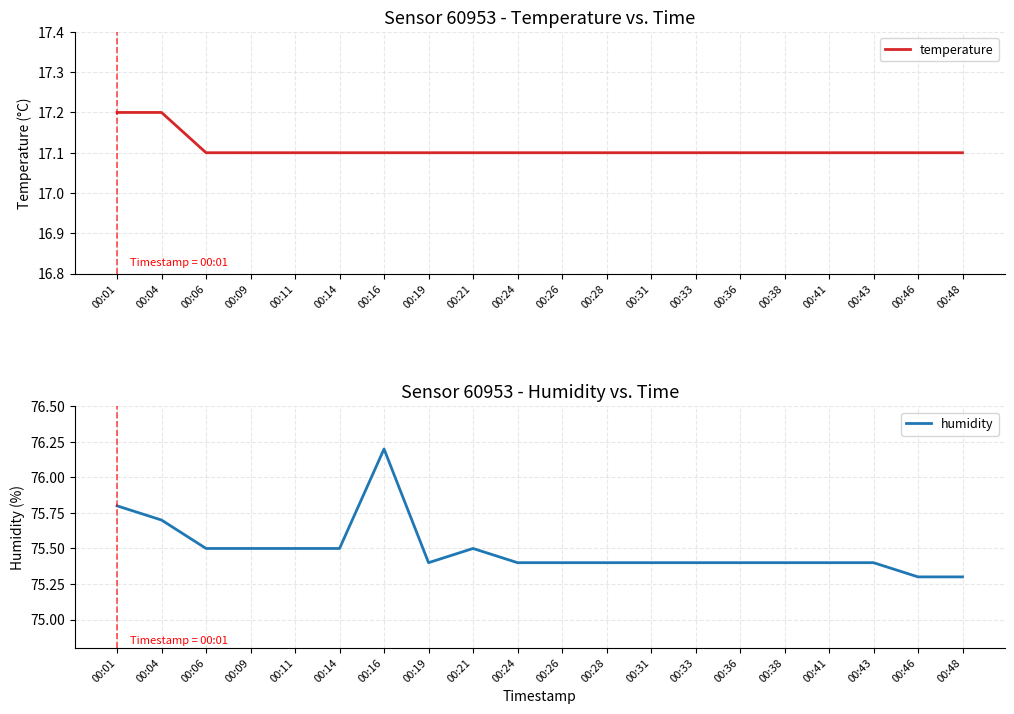

How many interior local valleys does the humidity series have?

1